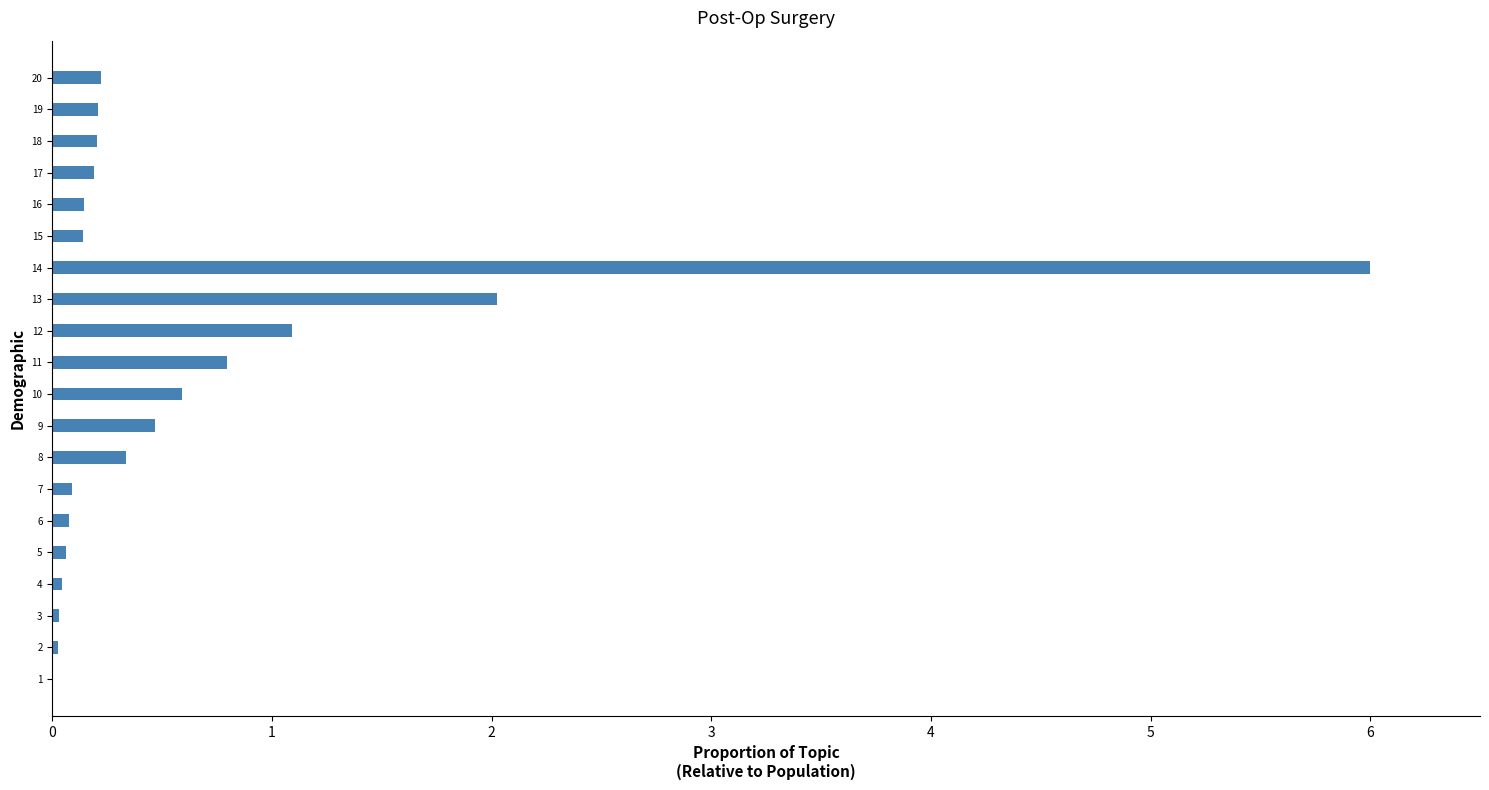

The chart shows a value of 0.1 at 7. True or false?

True